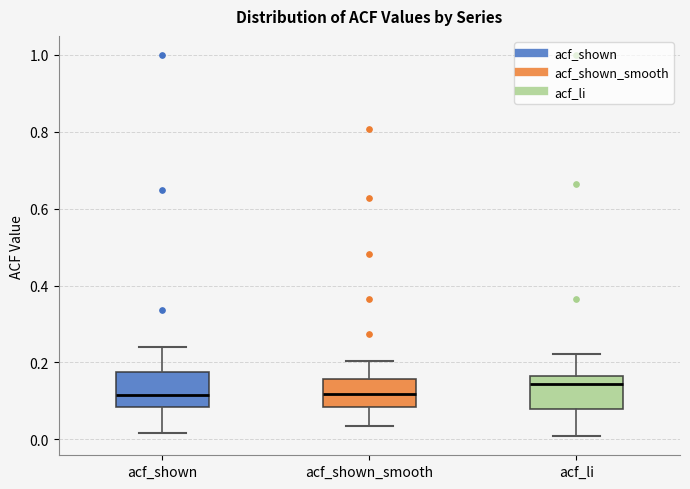

Where is the upper edge of the box for acf_li on the y-axis? The values are not printed on the chart, so give them approximately, as read against the axis.

0.16